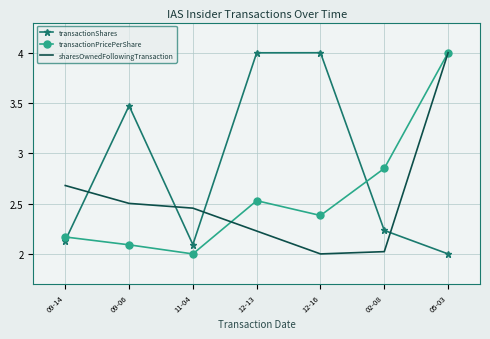

At how many categories does at least one series exceed 2?

7